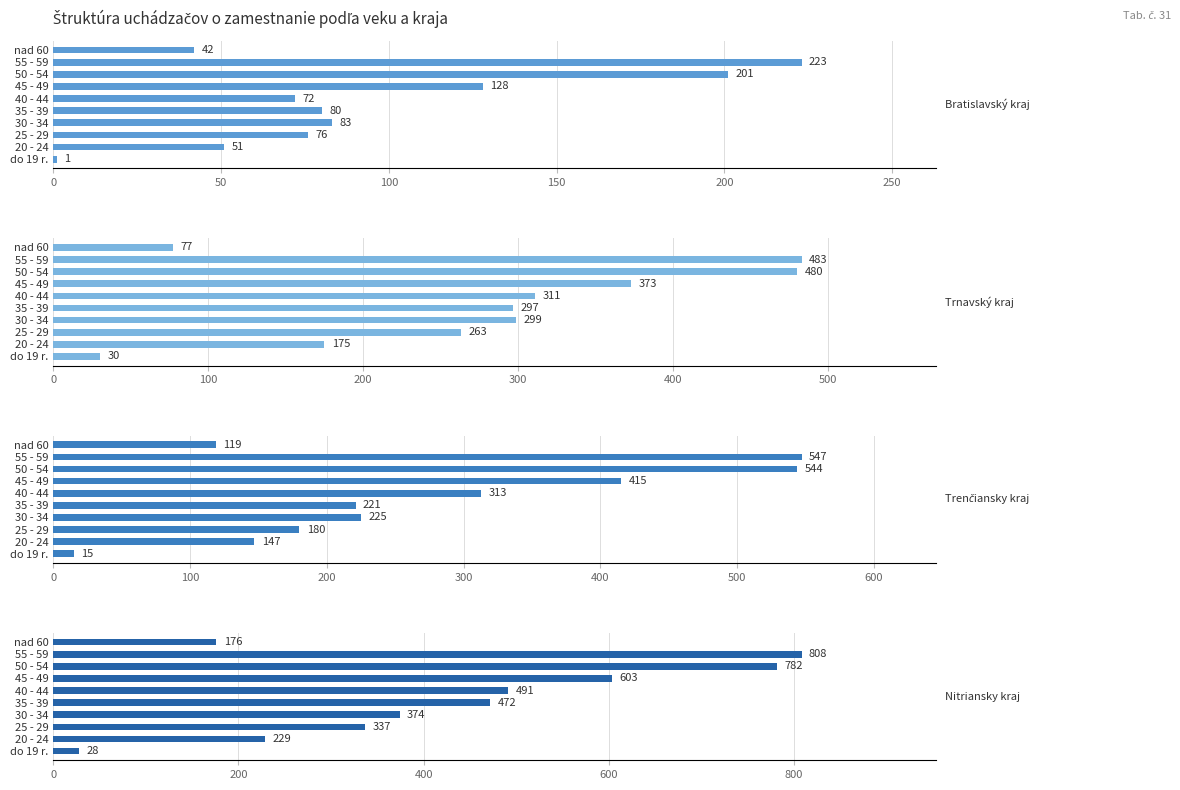

What is the highest value of the Nitriansky kraj series?

808